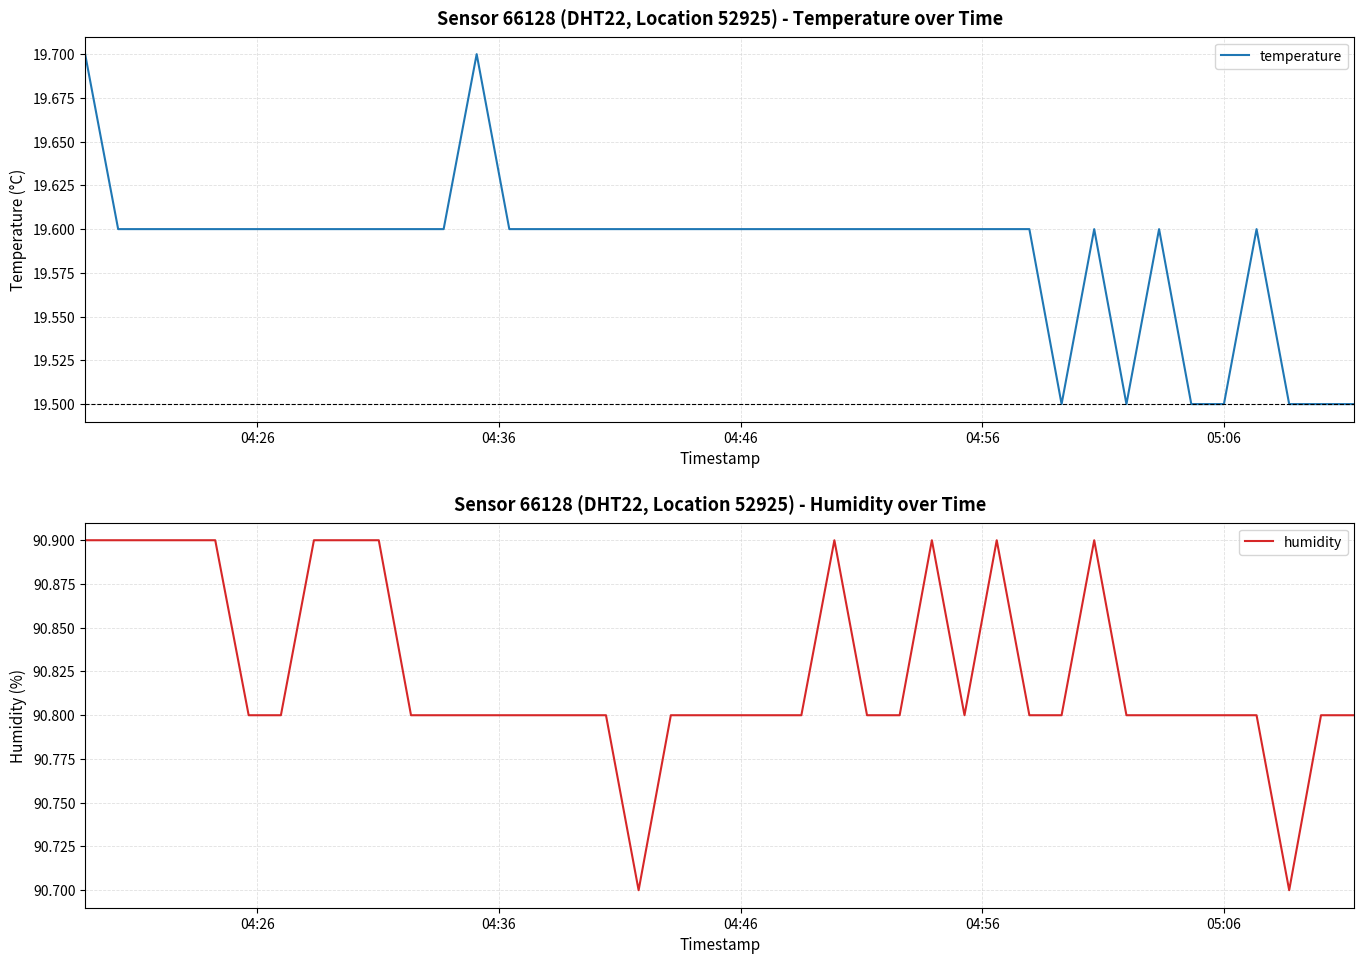

How many series are shown in this chart?

2